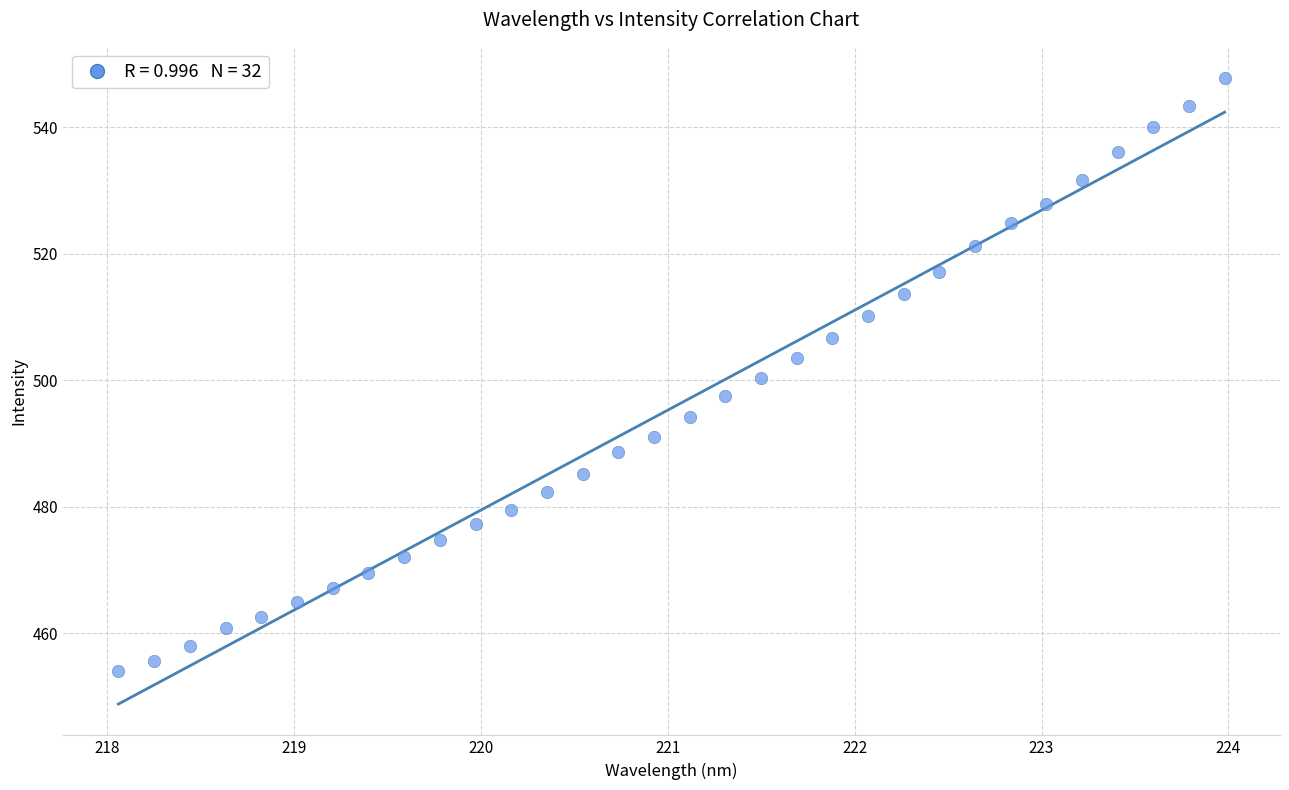

What is the range of Y values (max minus min)?

93.6